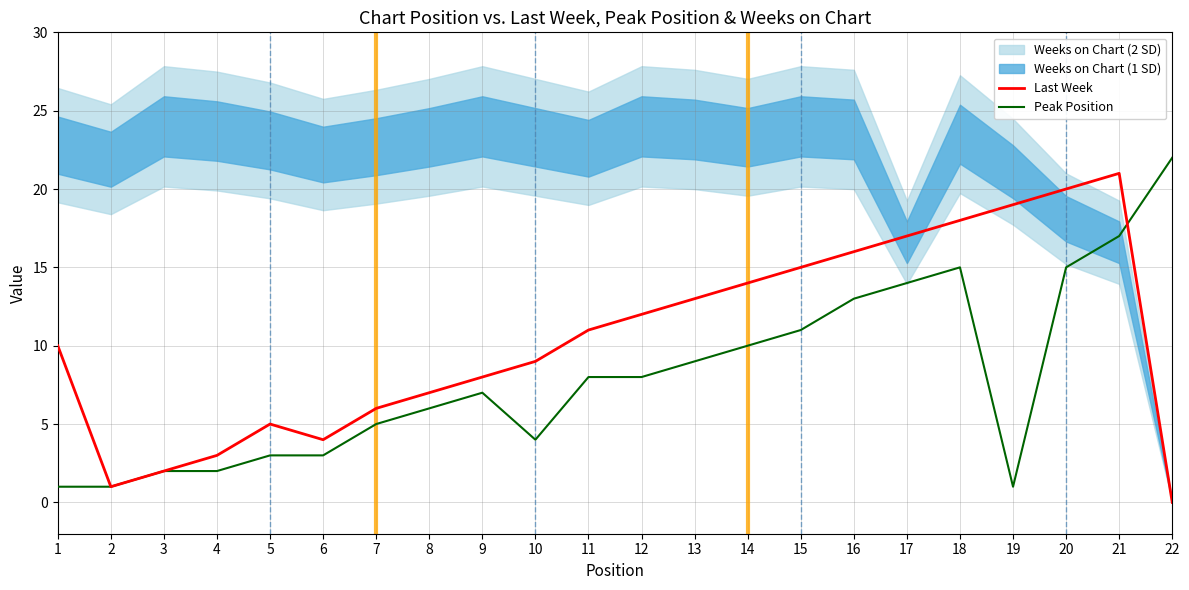

What is the value of the Peak Position point at the 13th from the left?

9